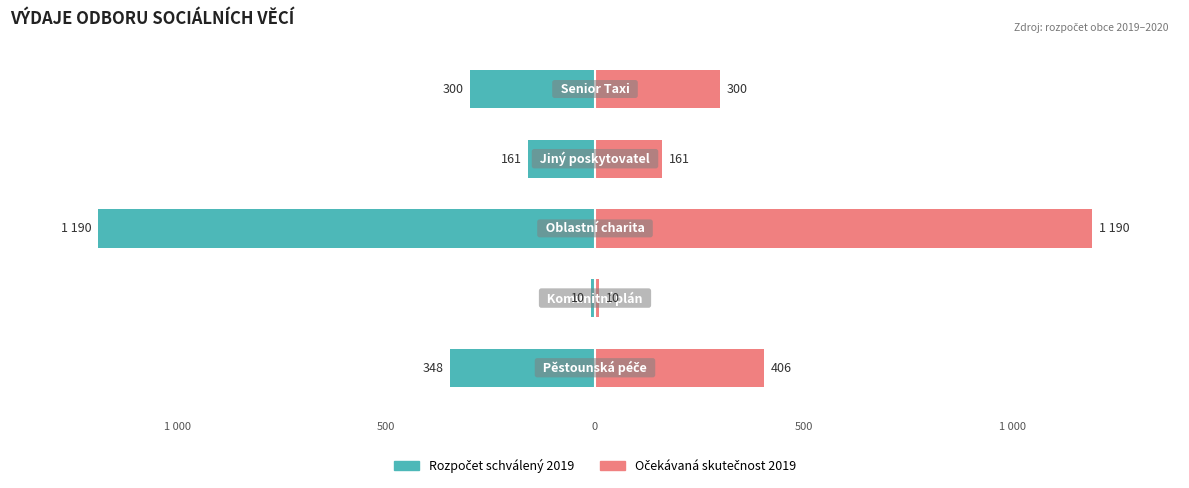

At how many categories does at least one series exceed 350?

2